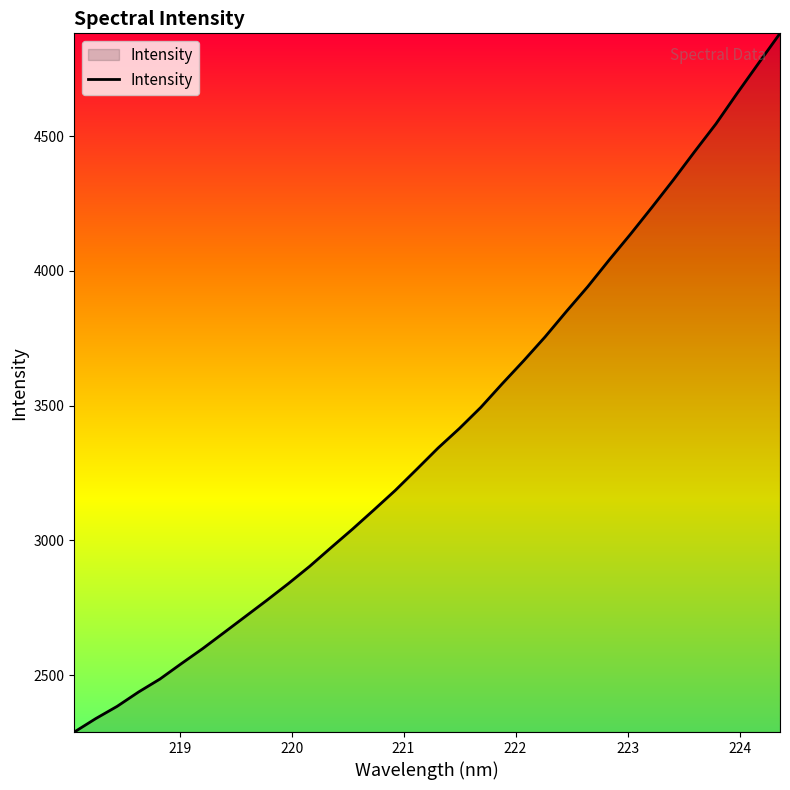

What is the difference between the maximum and minimum values?

2592.4